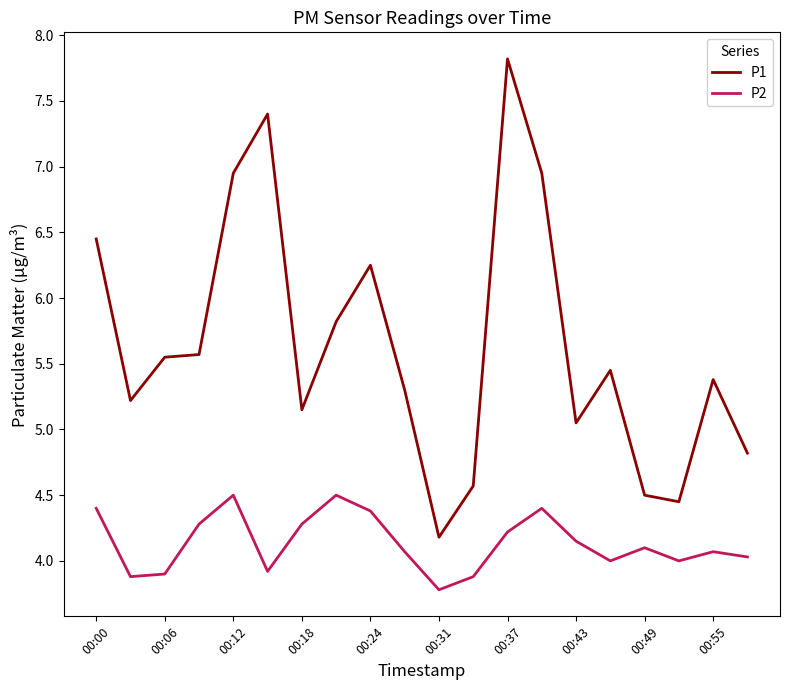

Which series has the largest total across all categories?

P1